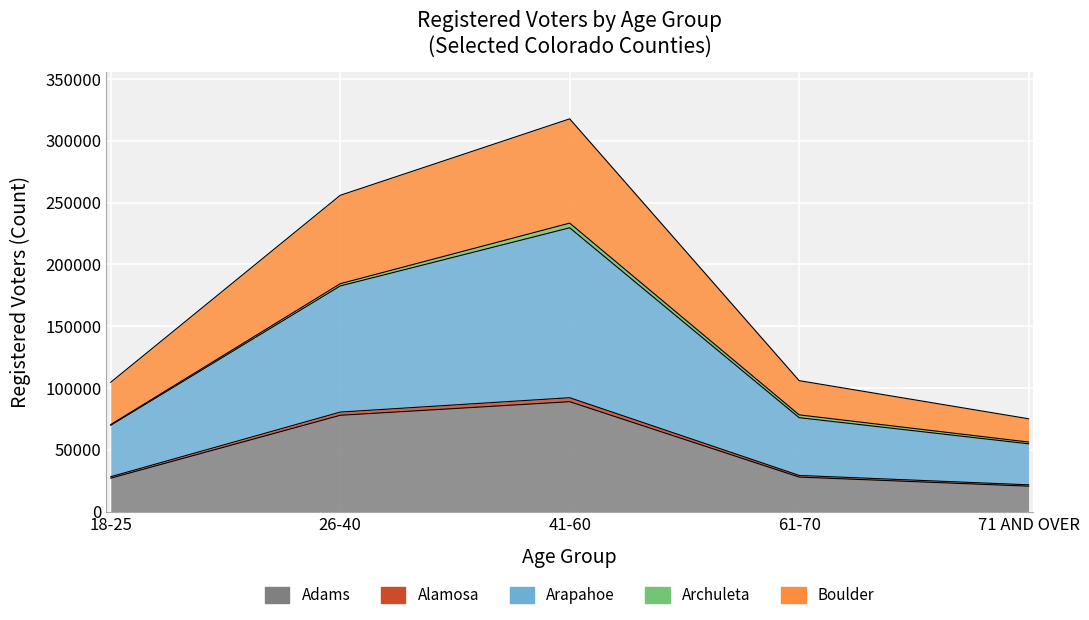

How many interior local peaks does the 26-40 Total series have?

1